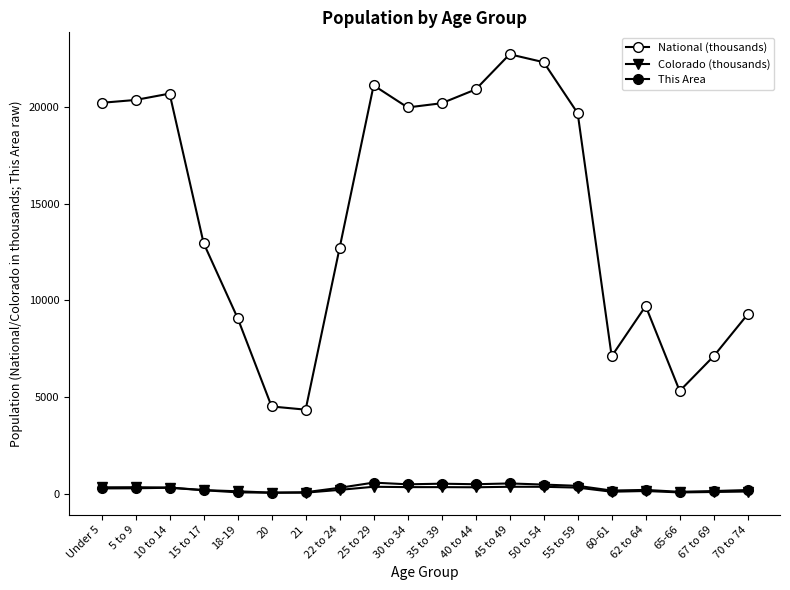

Rank the series at 21 from highest to lowest value.

National (thousands), This Area, Colorado (thousands)